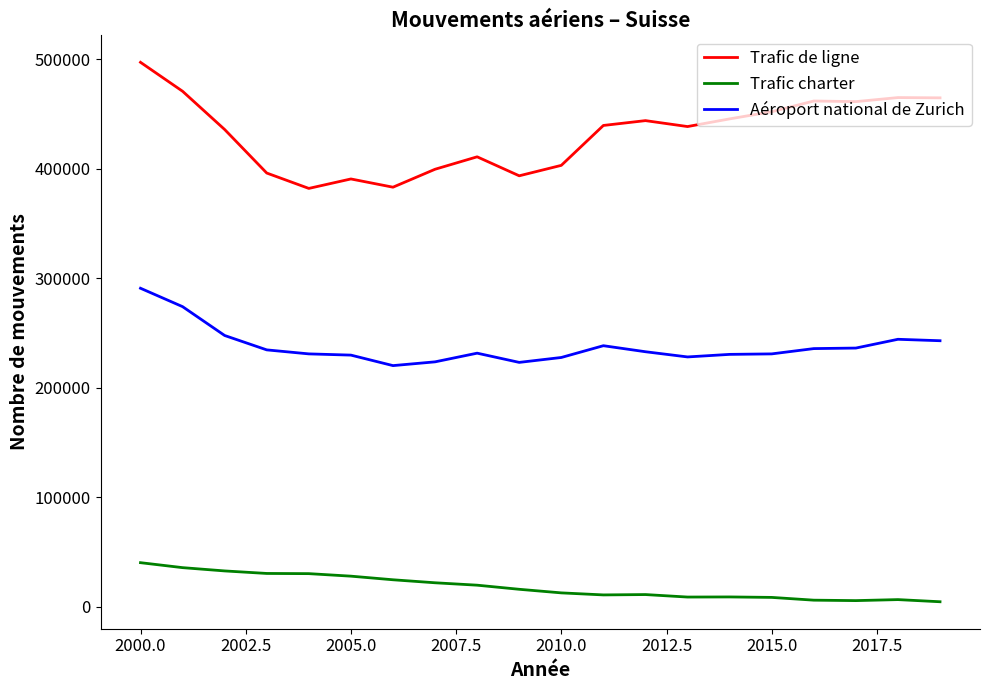

Which series has the largest range (max minus min)?

Trafic de ligne